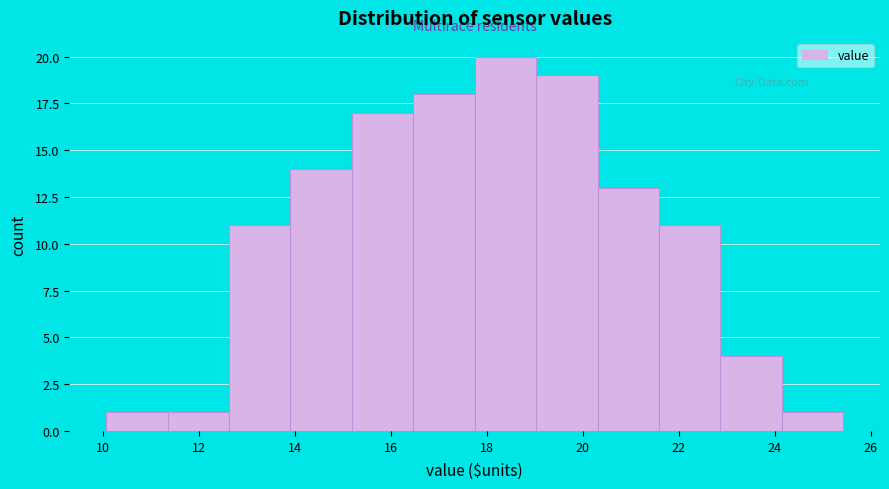

Reading left to right, transcribe this chart: for each bar, give the range it covers on the x-axis and its height. Neither the bar edges nor the heights are printed on the chart, so give them approximately, as read against the axes.

10.0 to 11.4: 1
11.4 to 12.6: 1
12.6 to 14.0: 11
14.0 to 15.2: 14
15.2 to 16.4: 17
16.4 to 17.8: 18
17.8 to 19.0: 20
19.0 to 20.4: 19
20.4 to 21.6: 13
21.6 to 22.8: 11
22.8 to 24.2: 4
24.2 to 25.4: 1